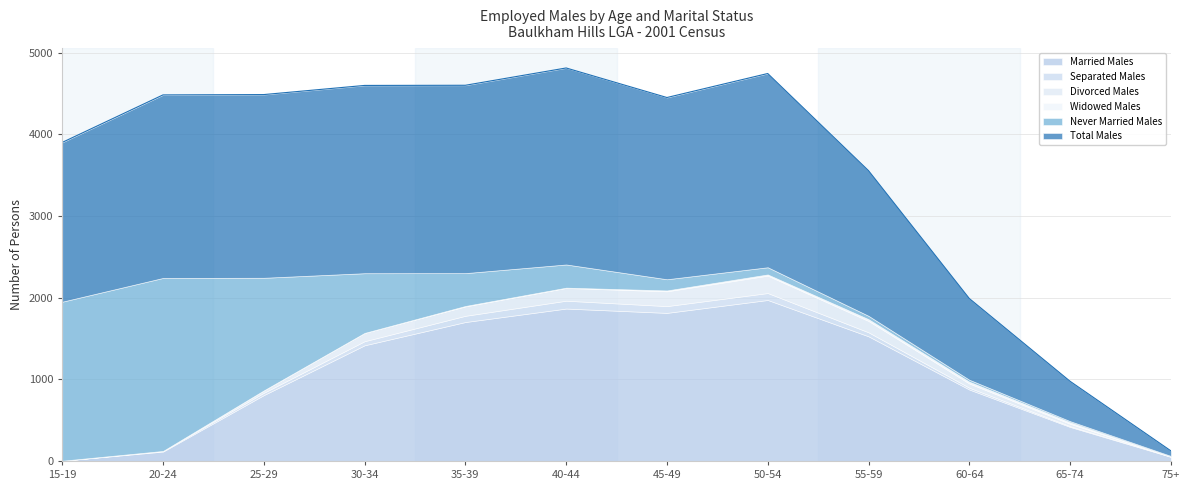

Reading left to right, what are all the values shown in this chart?

Married Males: 15-19=3	20-24=115	25-29=807	30-34=1417	35-39=1702	40-44=1867	45-49=1814	50-54=1972	55-59=1527	60-64=875	65-74=417	75+=51
Separated Males: 15-19=0	20-24=8	25-29=28	30-34=50	35-39=76	40-44=96	45-49=83	50-54=85	55-59=49	60-64=22	65-74=10	75+=0
Divorced Males: 15-19=0	20-24=0	25-29=30	30-34=102	35-39=115	40-44=156	45-49=181	50-54=213	55-59=139	60-64=52	65-74=29	75+=0
Widowed Males: 15-19=0	20-24=0	25-29=0	30-34=0	35-39=6	40-44=4	45-49=11	50-54=15	55-59=22	60-64=22	65-74=18	75+=3
Never Married Males: 15-19=1948	20-24=2119	25-29=1379	30-34=731	35-39=402	40-44=284	45-49=137	50-54=88	55-59=41	60-64=24	65-74=14	75+=8
Total Males: 15-19=1951	20-24=2242	25-29=2244	30-34=2300	35-39=2301	40-44=2407	45-49=2226	50-54=2373	55-59=1778	60-64=995	65-74=488	75+=62